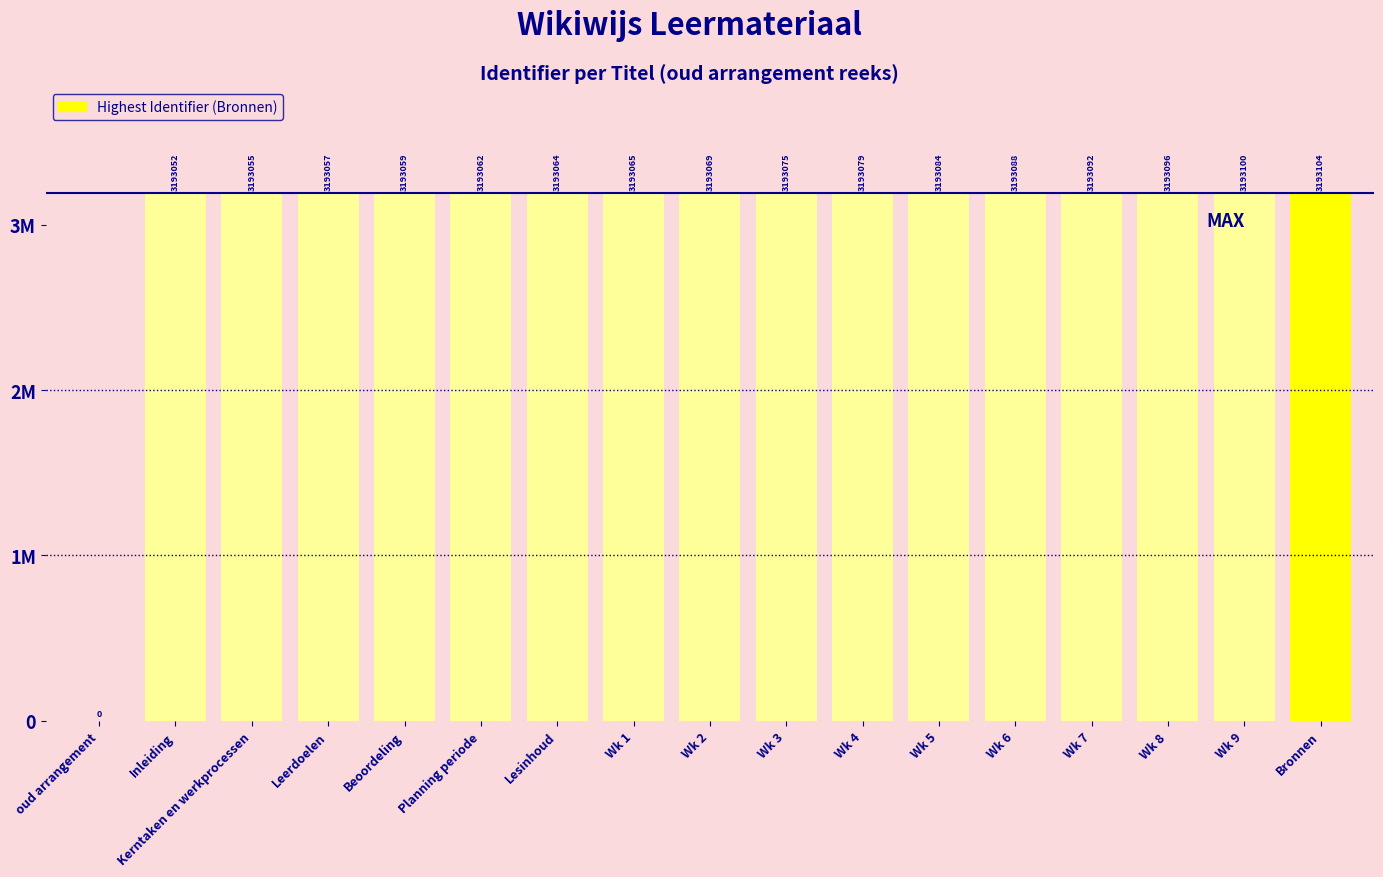

What is the label of the 12th bar from the left?

Wk 5